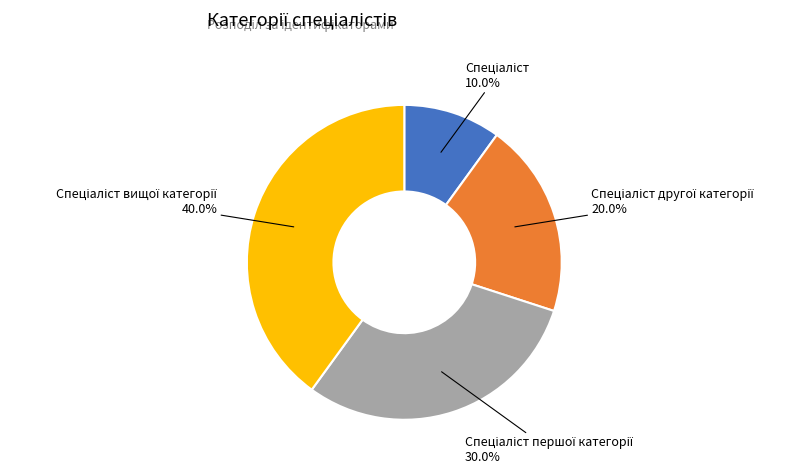

Does any single category account for the majority?

No